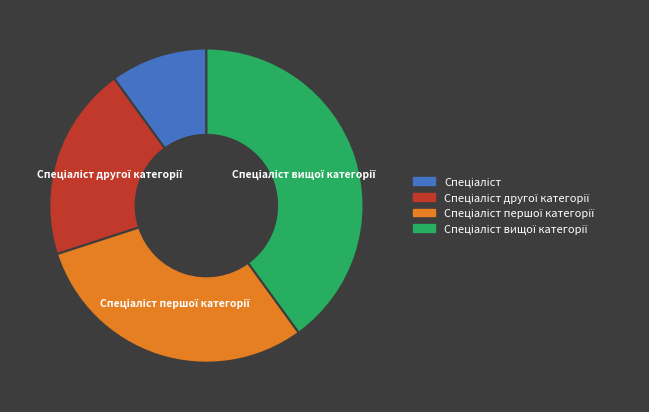

Does any single category account for the majority?

No